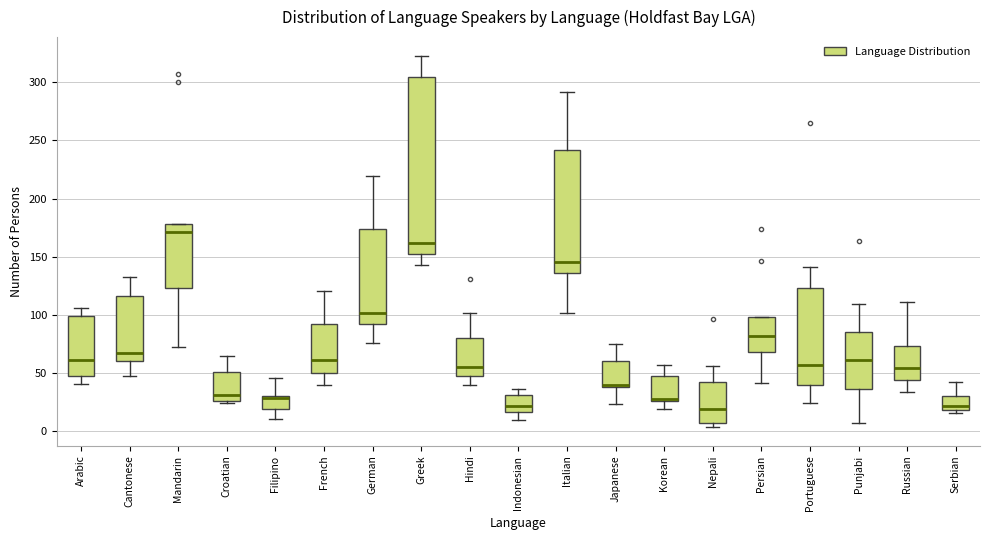

Reading left to right, read every box against the y-axis: the position of its median line, the range the box covers, and the ends of its whiskers. The values are not printed on the chart, so give them approximately, as read against the axis.

Arabic: median 60, box 45 to 100, whiskers 40 to 105
Cantonese: median 65, box 60 to 115, whiskers 45 to 130
Mandarin: median 170, box 125 to 180, whiskers 70 to 180
Croatian: median 30, box 25 to 50, whiskers 25 (just below the box's lower edge) to 65
Filipino: median 30 (just below the box's upper edge), box 20 to 30, whiskers 10 to 45
French: median 60, box 50 to 90, whiskers 40 to 120
German: median 100, box 90 to 175, whiskers 75 to 220
Greek: median 160, box 150 to 305, whiskers 145 to 325
Hindi: median 55, box 45 to 80, whiskers 40 to 100
Indonesian: median 20, box 15 to 30, whiskers 10 to 35
Italian: median 145, box 135 to 240, whiskers 100 to 290
Japanese: median 40 (drawn on the box's lower edge), box 40 to 60, whiskers 25 to 75
Korean: median 25 (drawn on the box's lower edge), box 25 to 45, whiskers 20 to 55
Nepali: median 20, box 5 to 40, whiskers 5 (just below the box's lower edge) to 55
Persian: median 80, box 70 to 100, whiskers 40 to 100
Portuguese: median 55, box 40 to 125, whiskers 25 to 140
Punjabi: median 60, box 35 to 85, whiskers 5 to 110
Russian: median 55, box 45 to 75, whiskers 35 to 110
Serbian: median 20 (just above the box's lower edge), box 20 to 30, whiskers 15 to 40